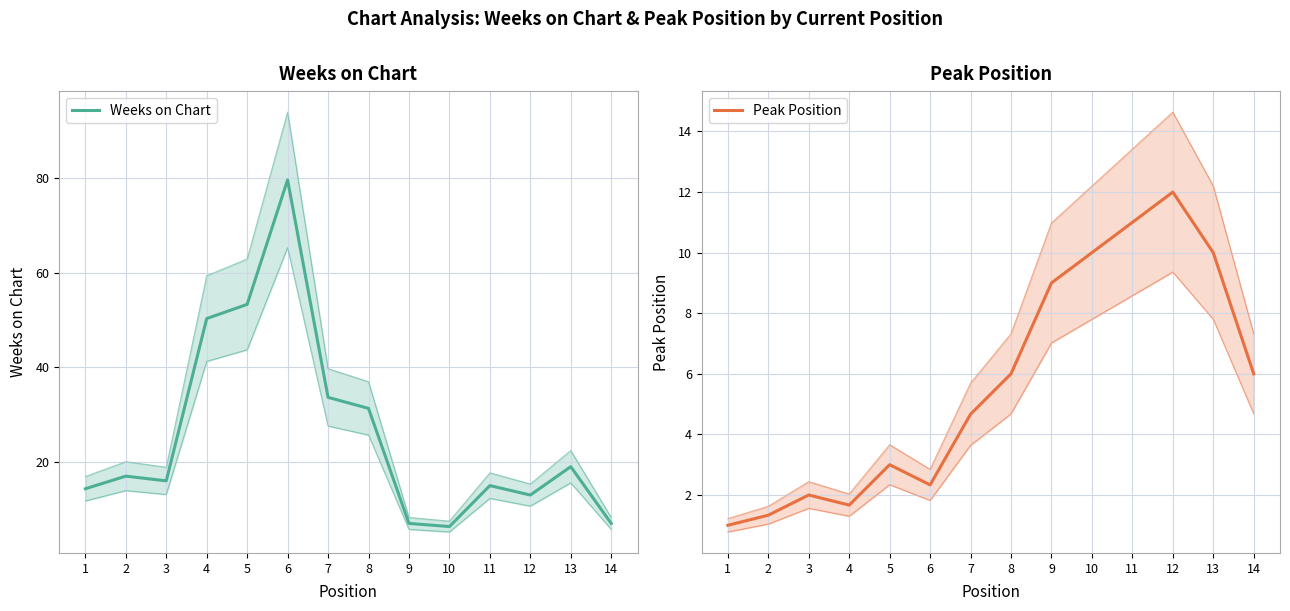

Is the value of Peak Position at 13 greater than the value of Weeks on Chart at 12?

No